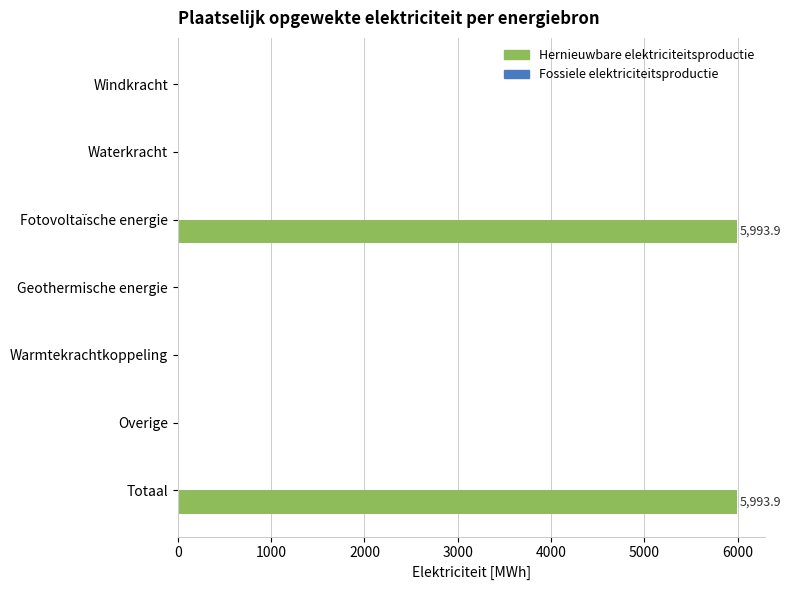

Between Warmtekrachtkoppeling and Totaal, which is larger?

Totaal